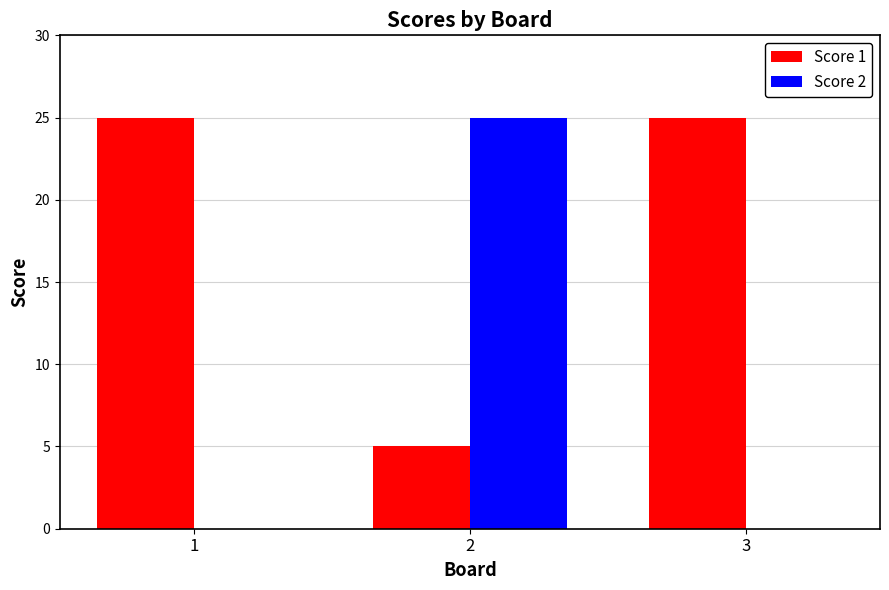

Is the value of Score 1 at 1 greater than the value of Score 2 at 1?

Yes